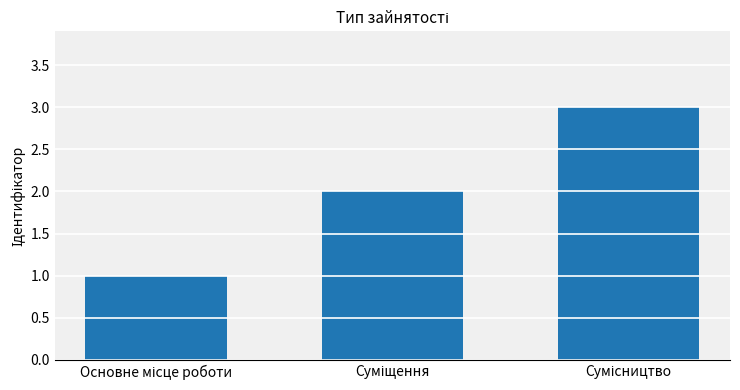

What is the sum of all values?

6